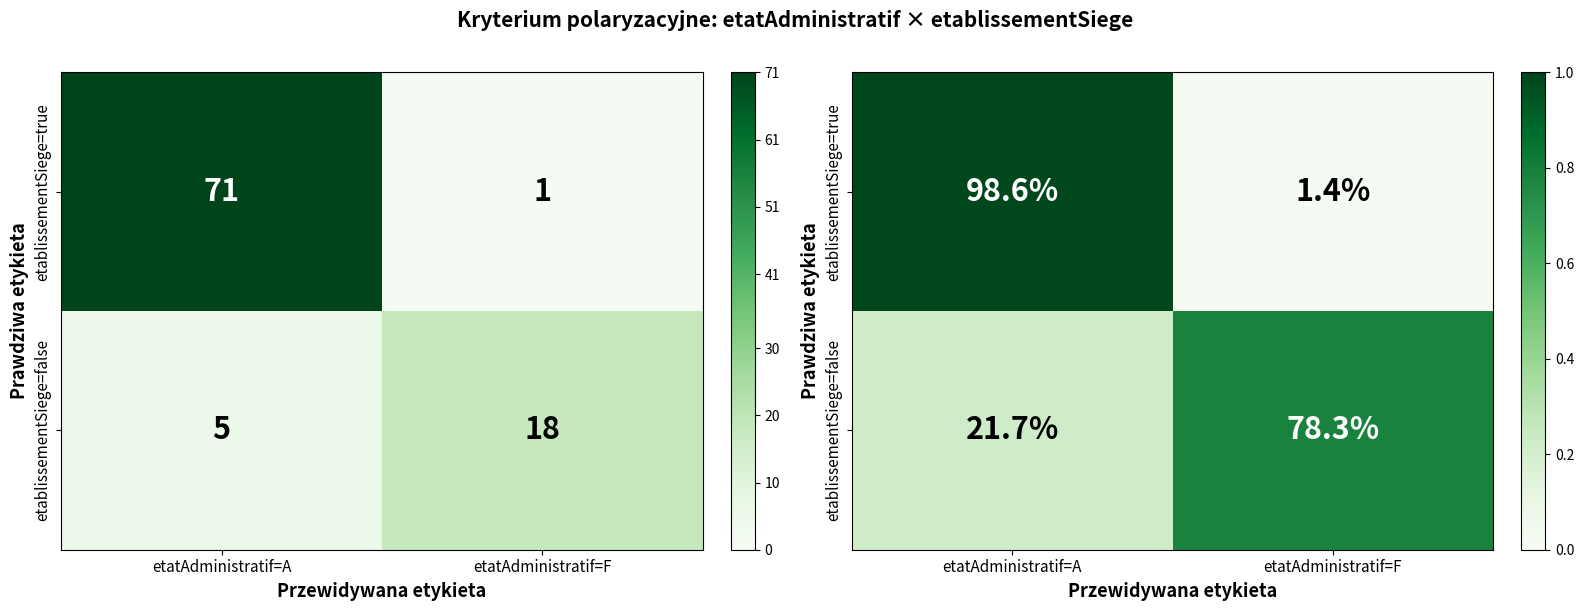

Which series has the largest total across all categories?

etablissementSiege=true